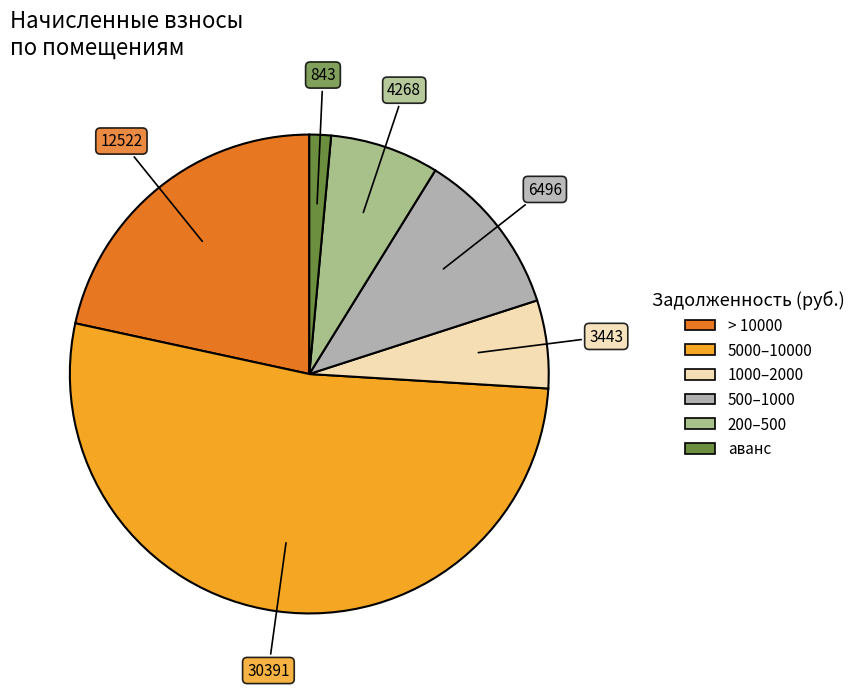

Count the number of slices in the pie.

6